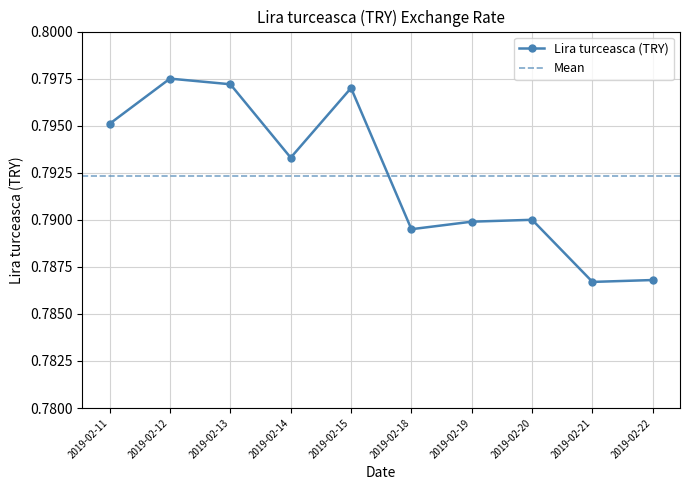

Where is the first local minimum?

2019-02-14